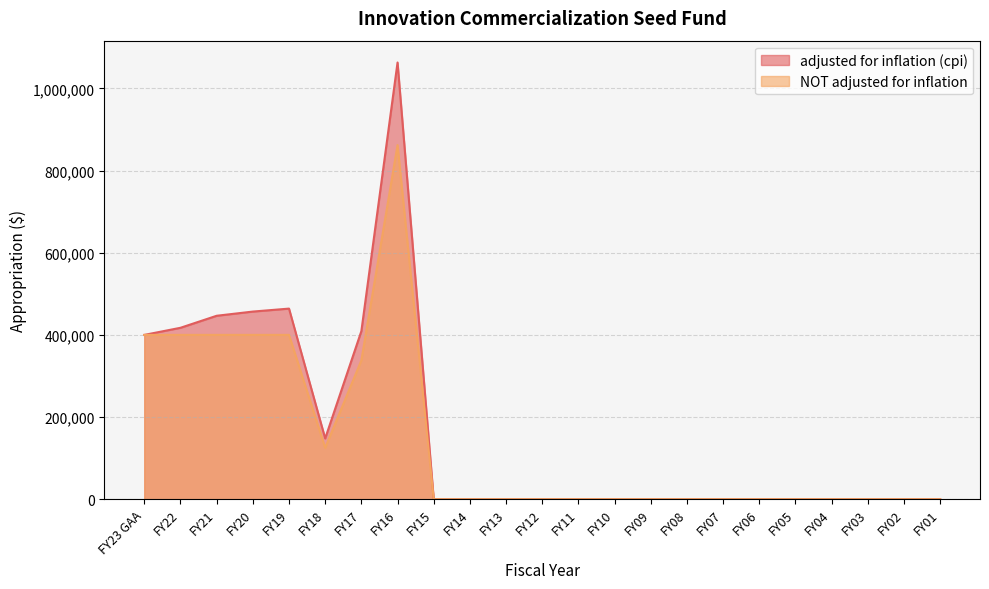

At FY02, list the series in order from smallest to largest.

adjusted for inflation (cpi), NOT adjusted for inflation